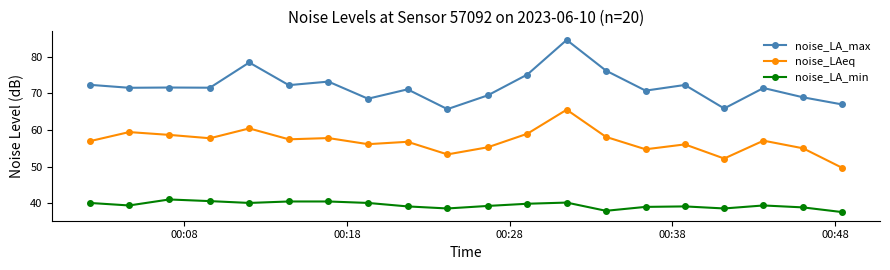

What is the sum of all noise_LAeq values?

1137.0